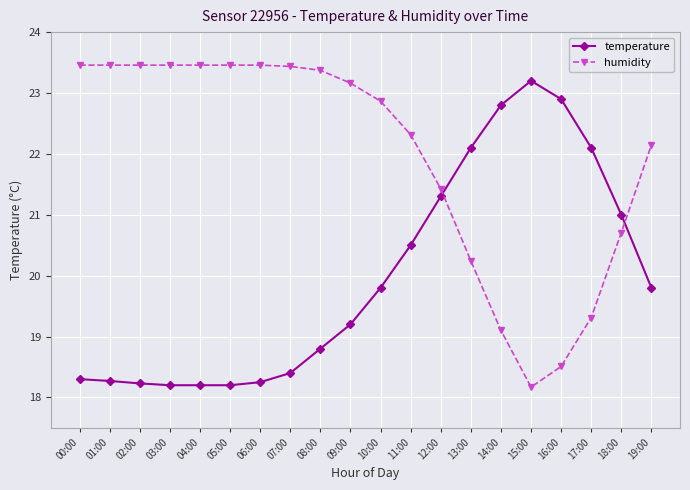

Where does the humidity series first go above 23?

00:00